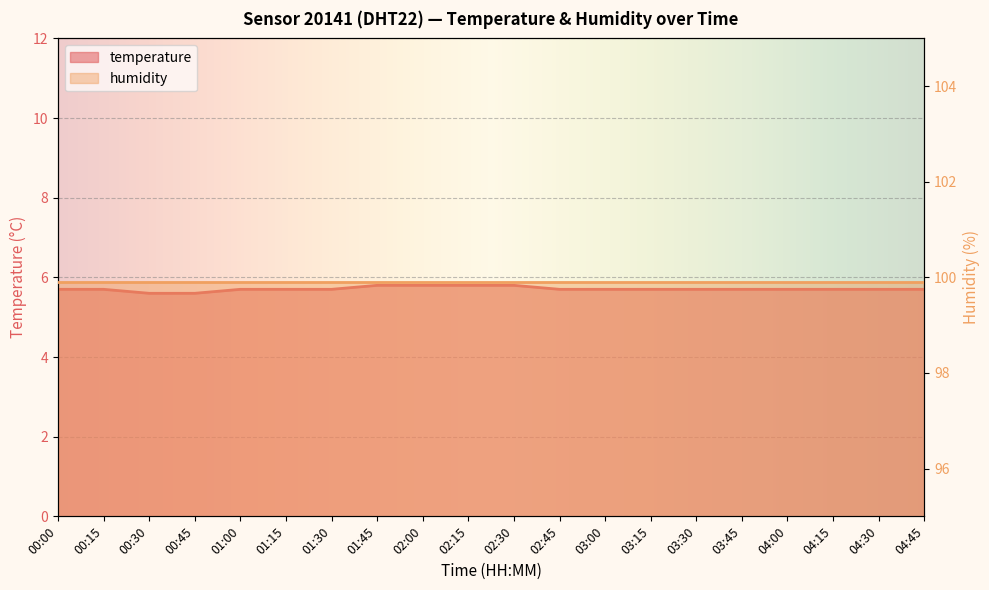

What position from the left is 01:30?

7